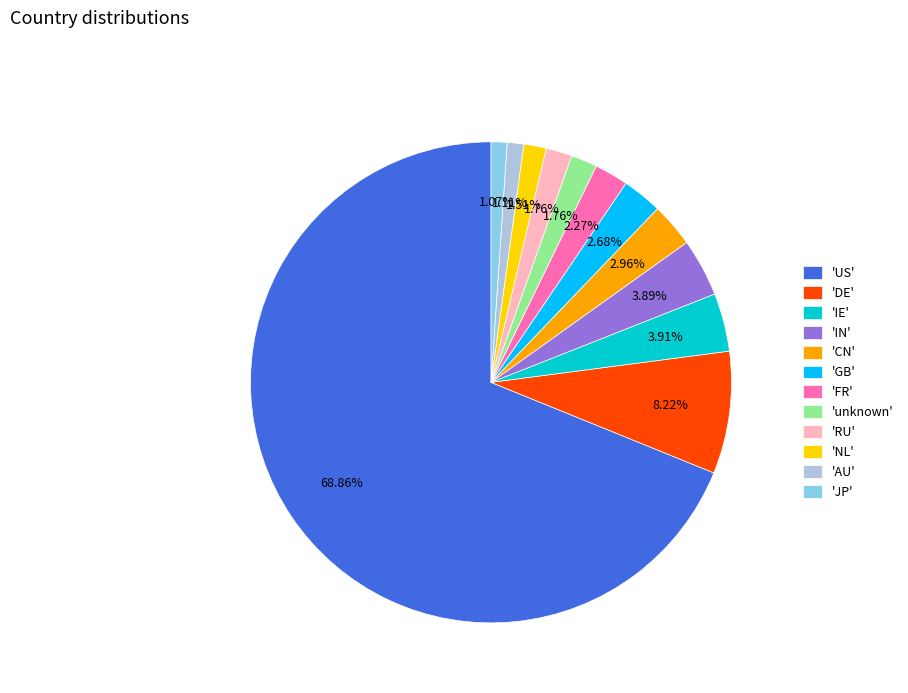

Is there any slice that represents more than half of the pie?

Yes